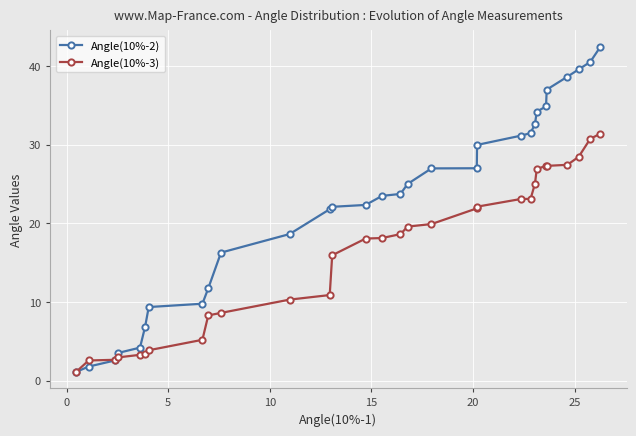

Which series has the largest range (max minus min)?

Angle(10%-2)